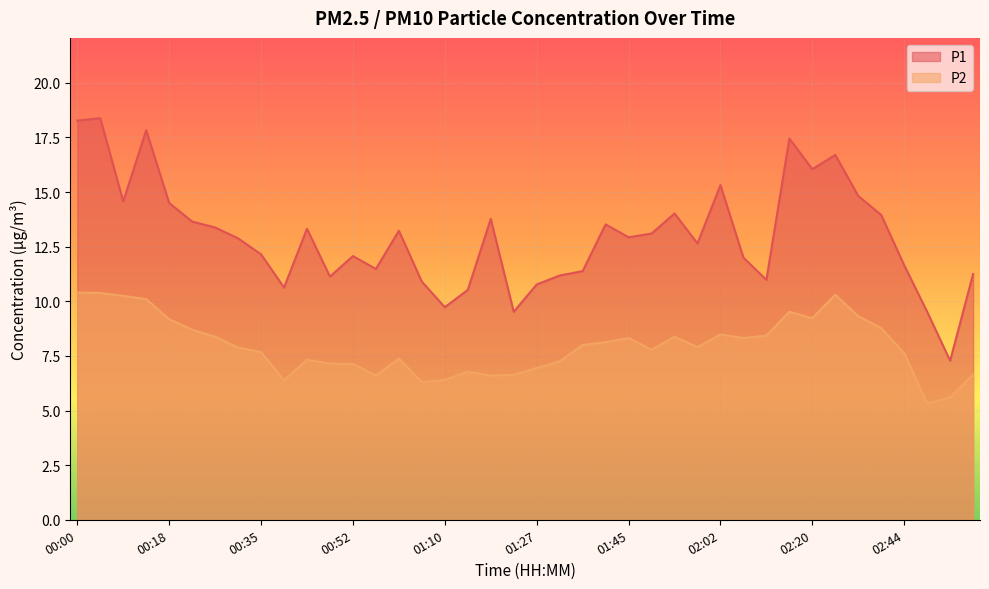

At which category does the chart reach its minimum across all series?

02:48